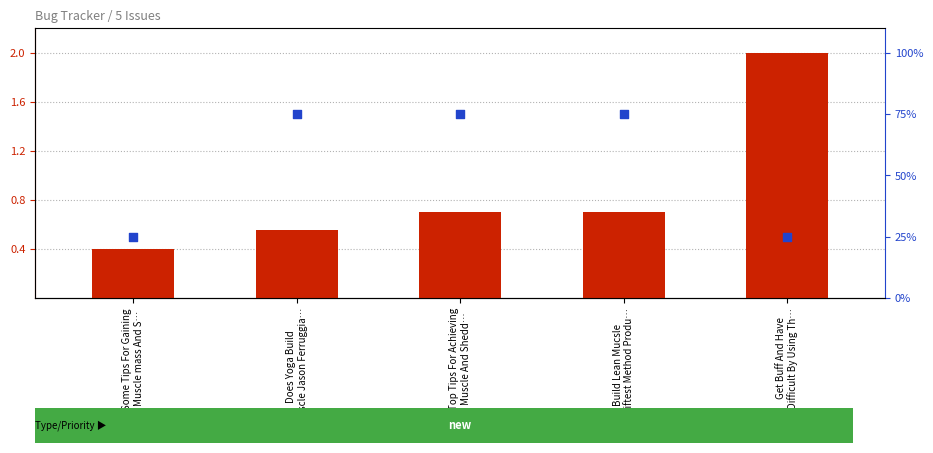

Which series has the widest spread of Y values?

percentile rank within the sample